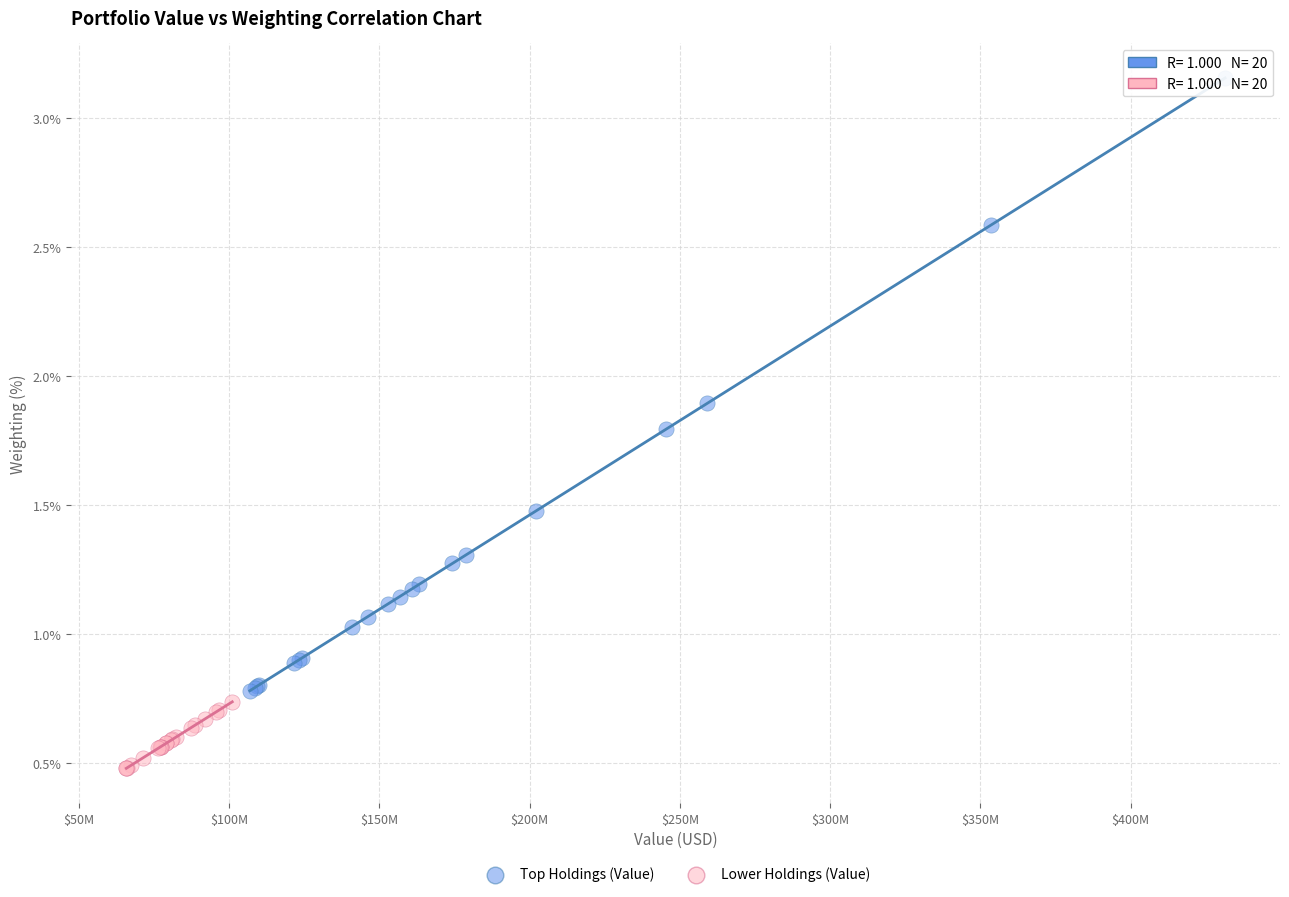

Which series has the largest Y range (max minus min)?

Top Holdings (Value)